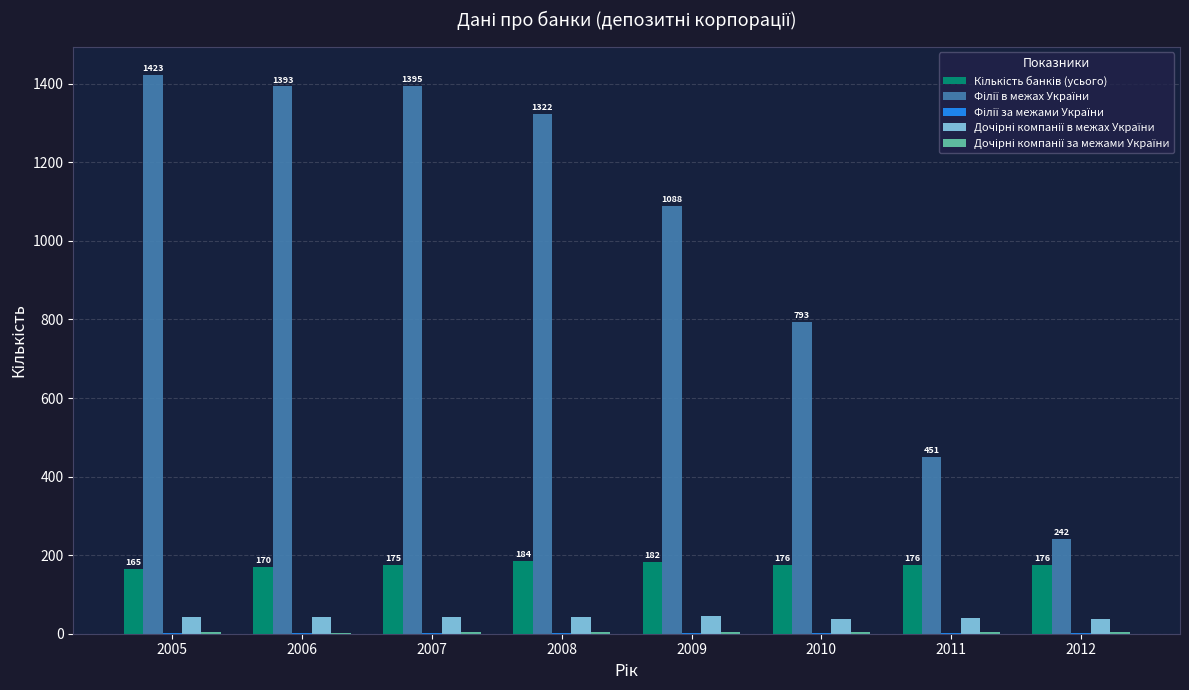

Are the bars horizontal?

No